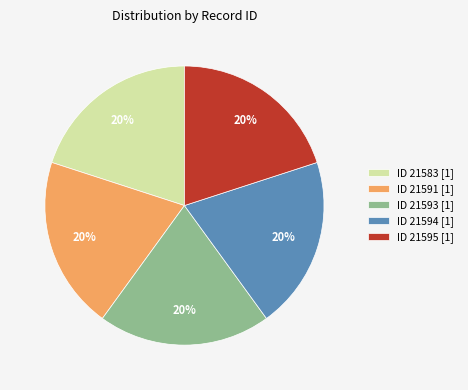

True or false: ID 21583 [1] accounts for 20% of the total.

True